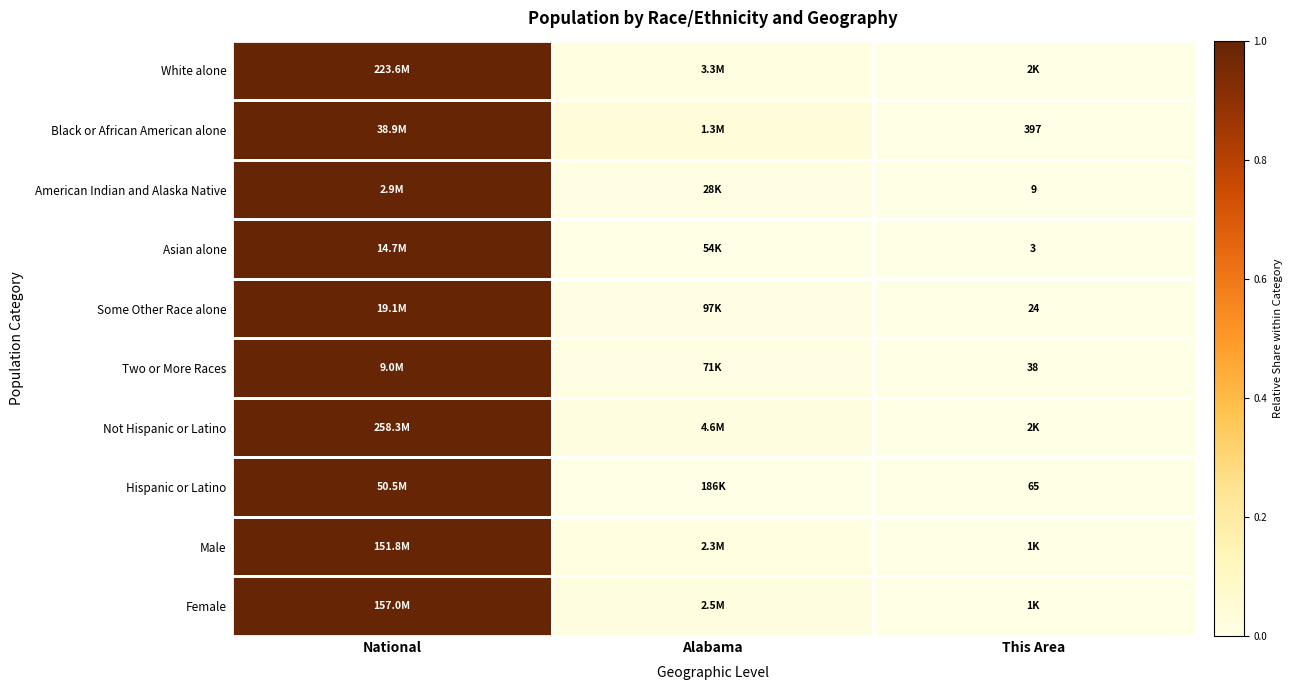

How many categories are shown in the chart?

3